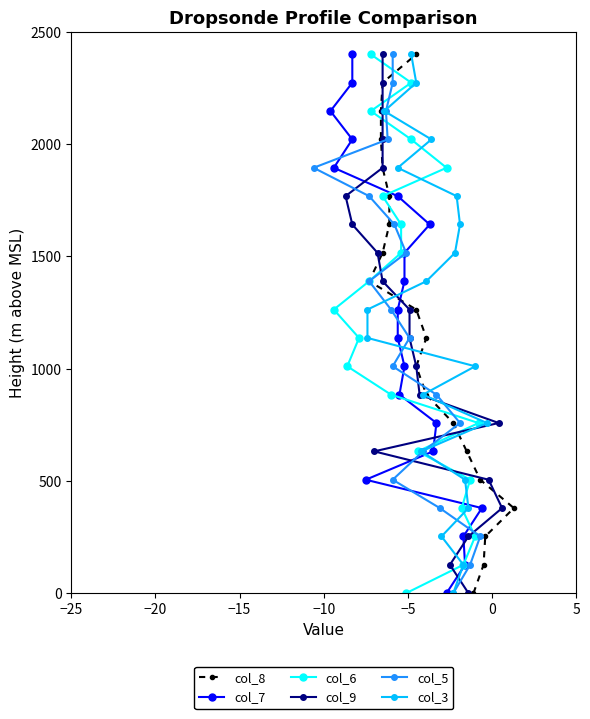

How many data points does each series have?

20